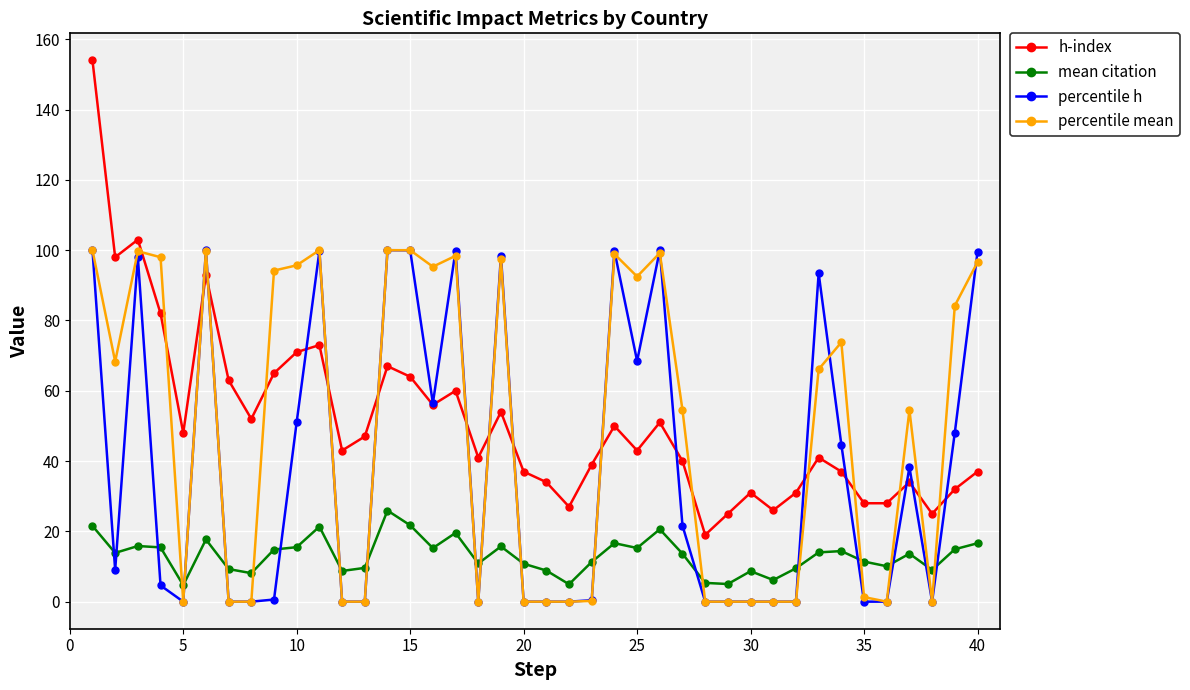

True or false: percentile mean has more than 1 interior local peaks.

True